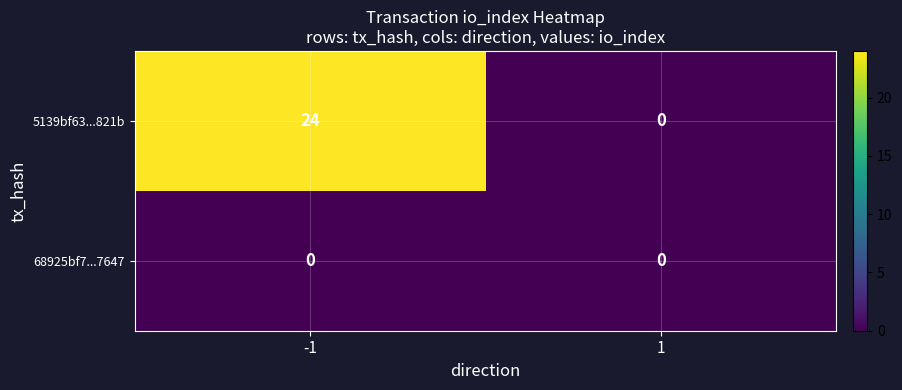

What is the spread (max minus min) of values at -1?

24